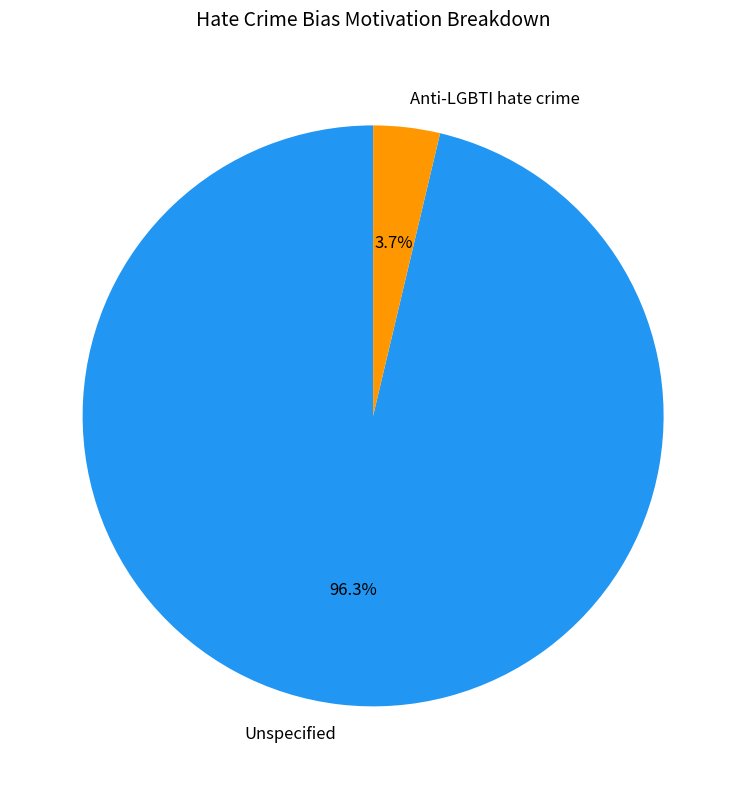

To the nearest percent, what is the combined percentage of Unspecified and Anti-LGBTI hate crime?

100%